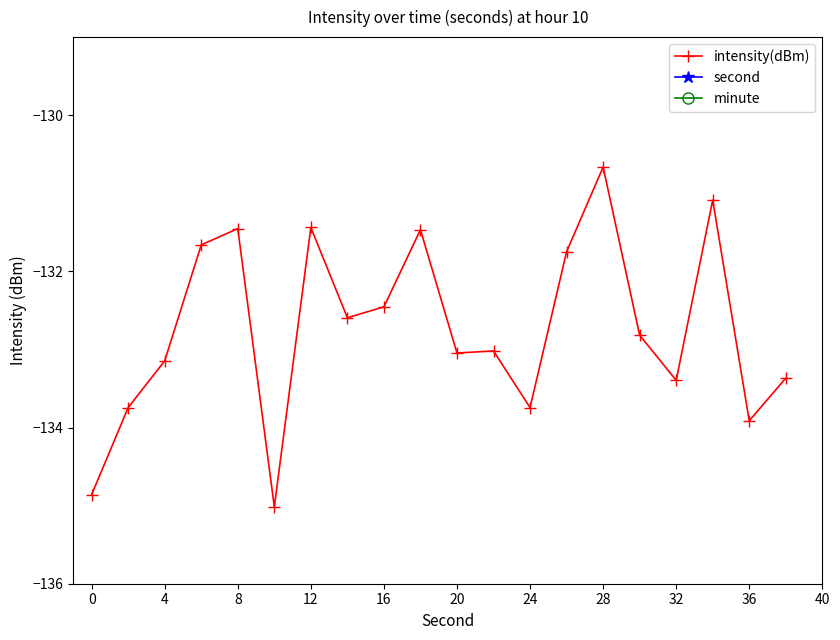

What is the maximum value for intensity(dBm)?

-130.7